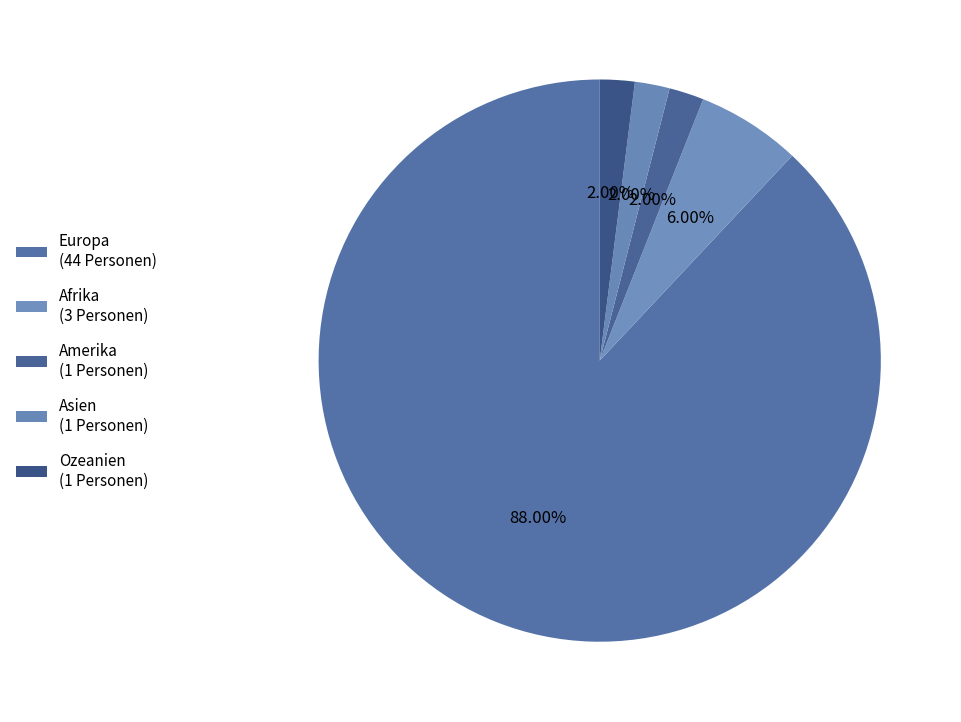

Count the number of slices in the pie.

5